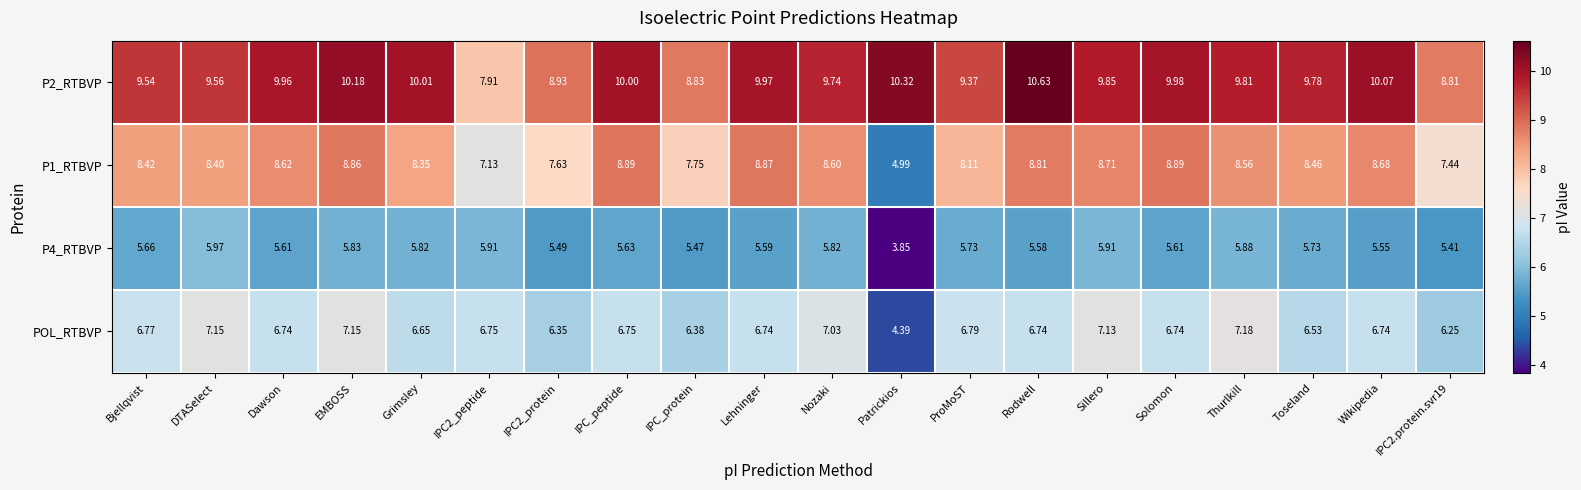

Rank the series by their maximum value, from lowest to highest.

P4_RTBVP, POL_RTBVP, P1_RTBVP, P2_RTBVP